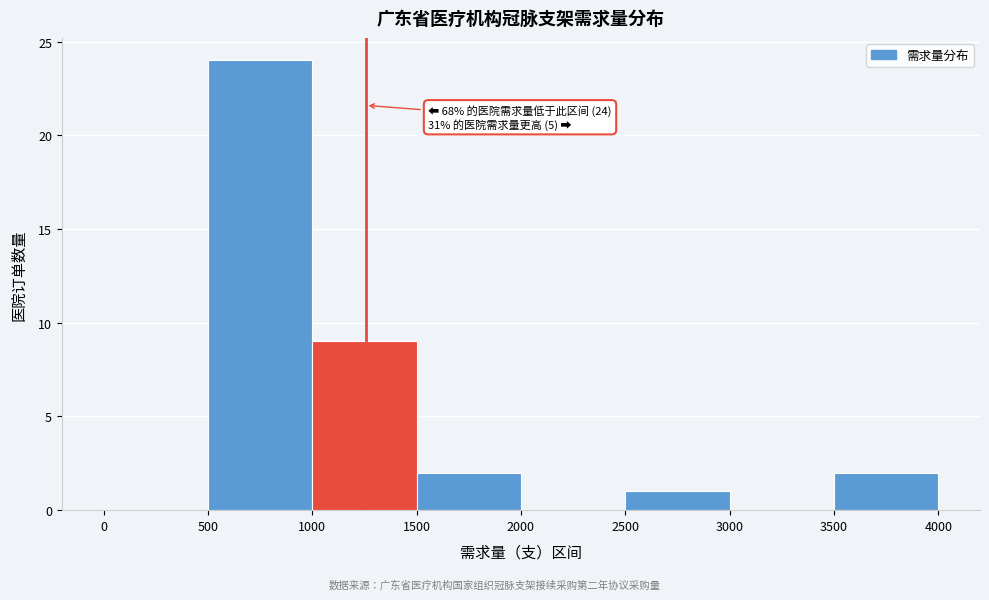

Which range on the x-axis has the tallest bar?

500 to 1000